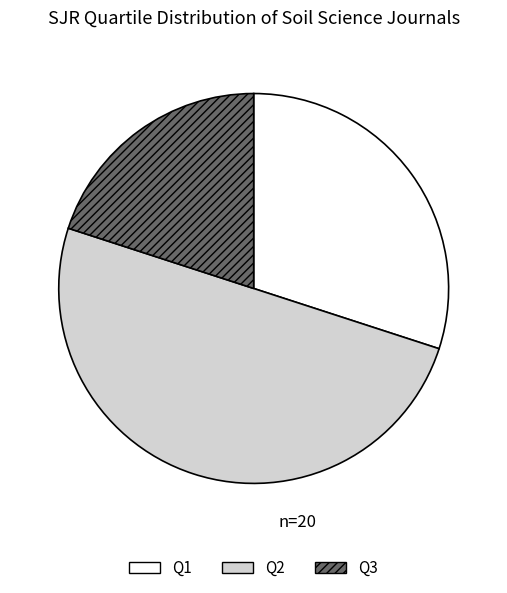

Does Q3 account for over 50% of the chart?

No